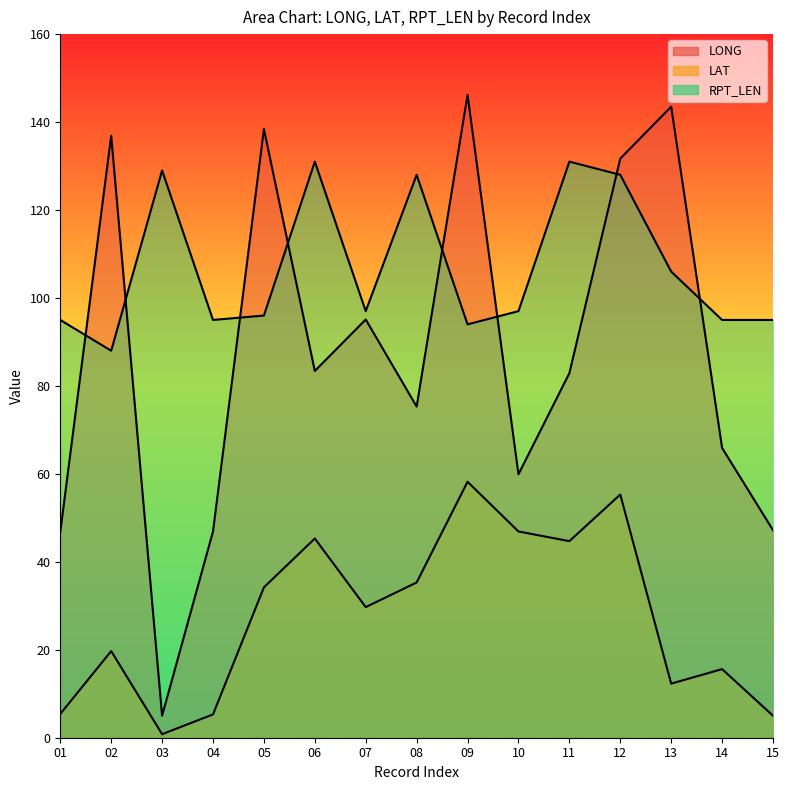

Reading left to right, what are all the values shown in this chart?

LONG: 01=46.8	02=136.9	03=5.0	04=46.9	05=138.4	06=83.4	07=95.1	08=75.3	09=146.2	10=59.9	11=82.9	12=131.7	13=143.5	14=65.9	15=47.2
LAT: 01=5.4	02=19.7	03=0.8	04=5.3	05=34.2	06=45.3	07=29.7	08=35.3	09=58.2	10=46.9	11=44.7	12=55.3	13=12.3	14=15.6	15=5.0
RPT_LEN: 01=95.0	02=88.0	03=129.0	04=95.0	05=96.0	06=131.0	07=97.0	08=128.0	09=94.0	10=97.0	11=131.0	12=128.0	13=106.0	14=95.0	15=95.0